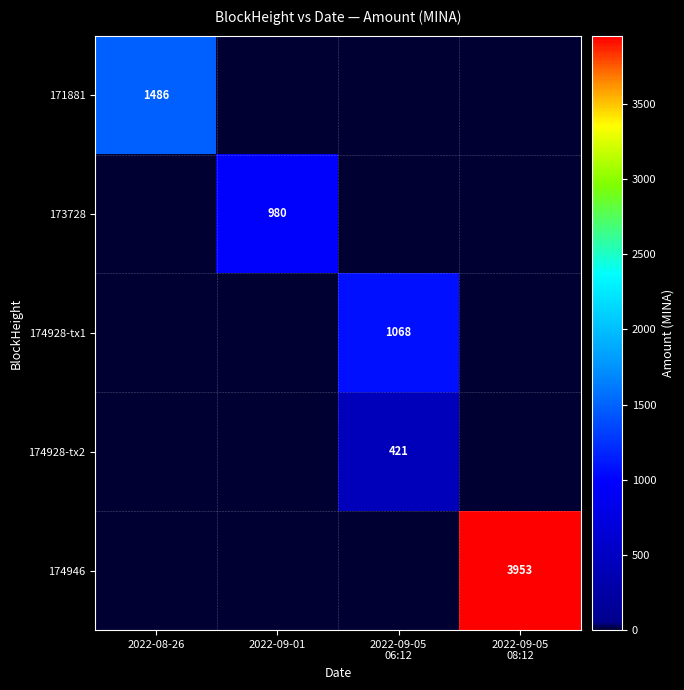

Is it true that 171881 equals 2643 at 2022-08-26?

False